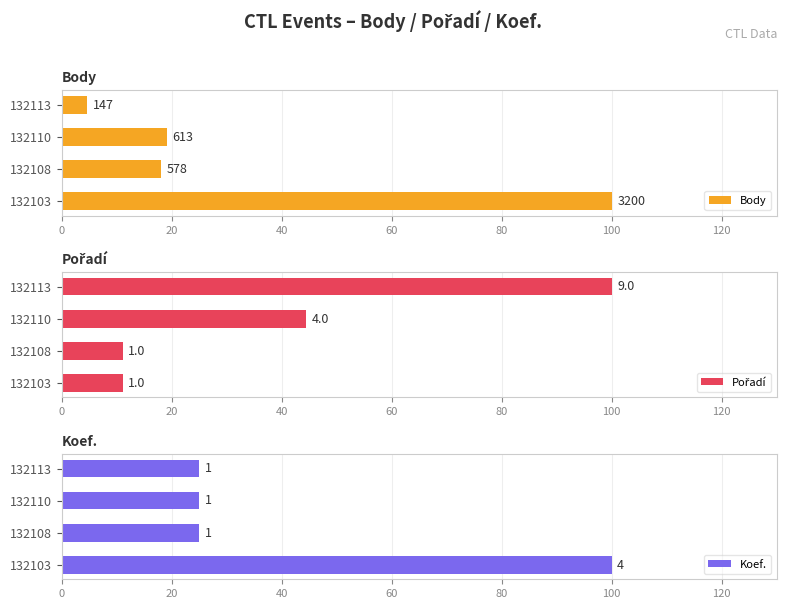

What is the value of the Body bar at the 4th from the left?

4.6